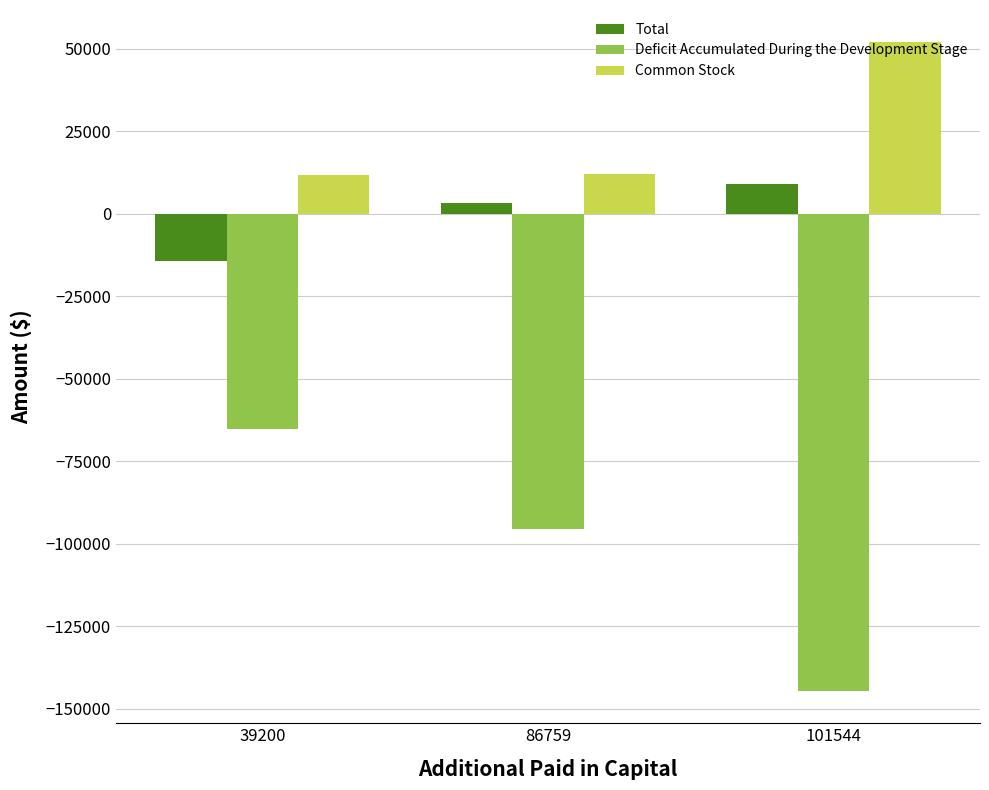

What is the sum of all Total values?

-1941